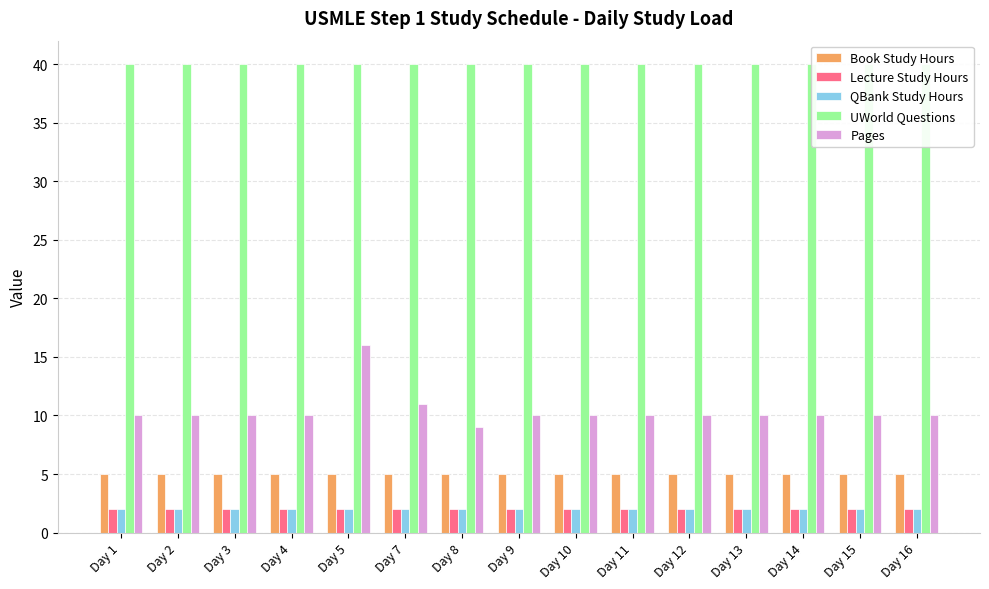

What is the difference between the highest and lowest values at Day 10?

38